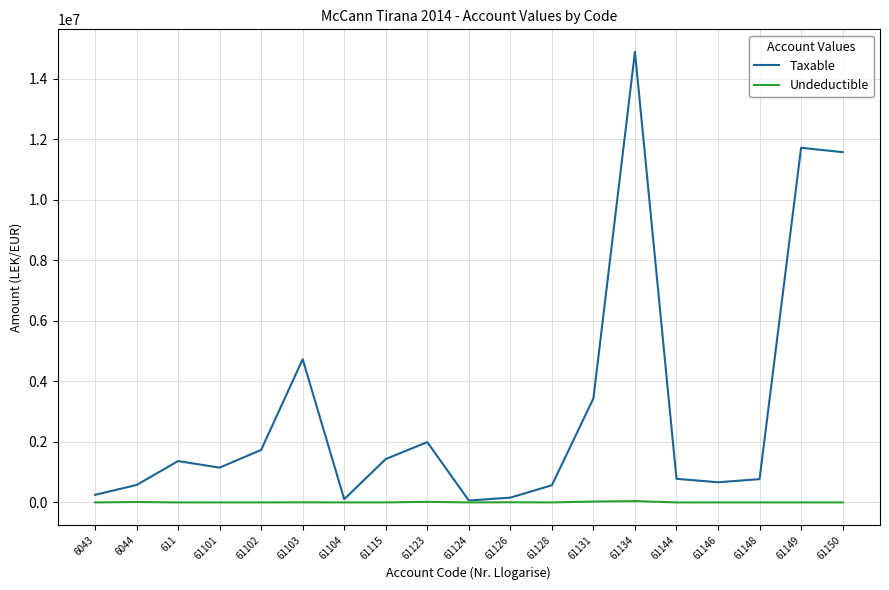

Is the value of Undeductible at 61115 greater than the value of Taxable at 61101?

No